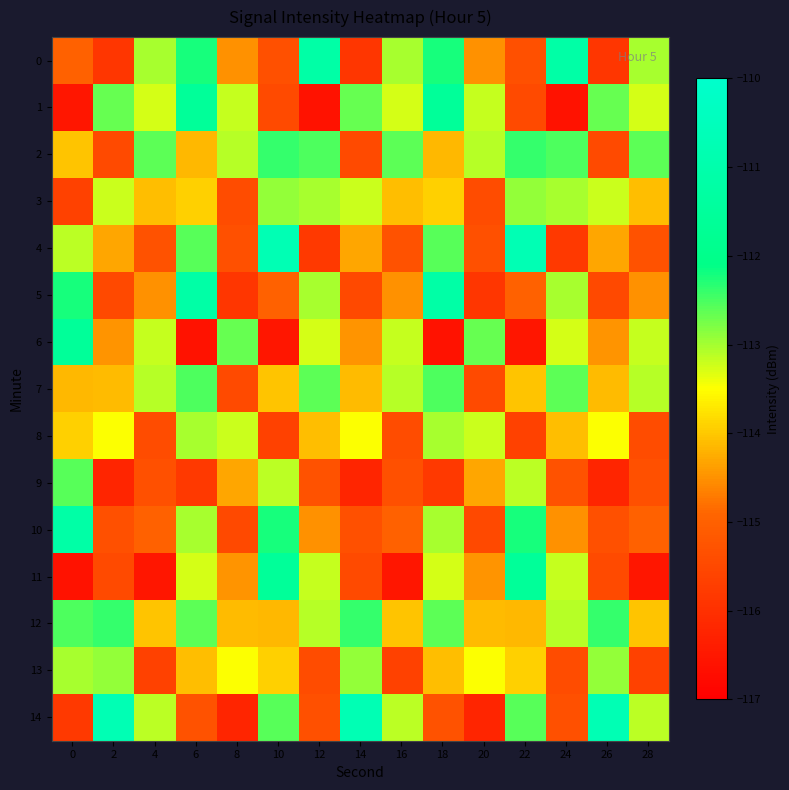

Rank the series at 6 from highest to lowest value.

5, 1, 0, 7, 4, 12, 10, 8, 11, 3, 13, 2, 14, 9, 6